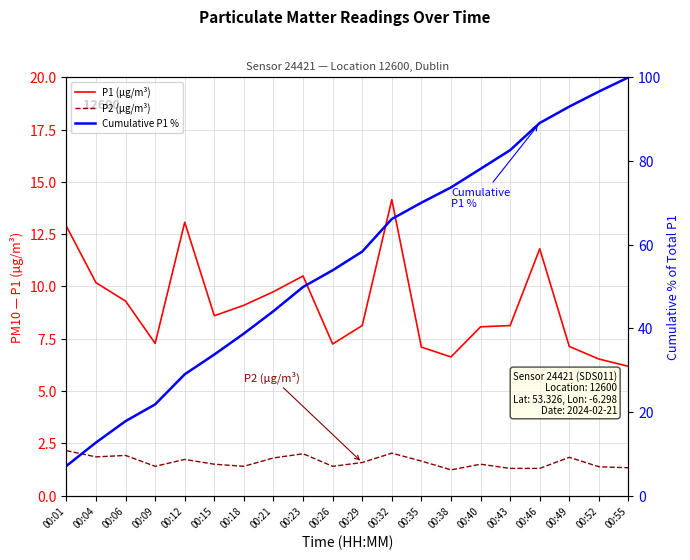

True or false: Cumulative P1 % has more than 2 interior local peaks.

False